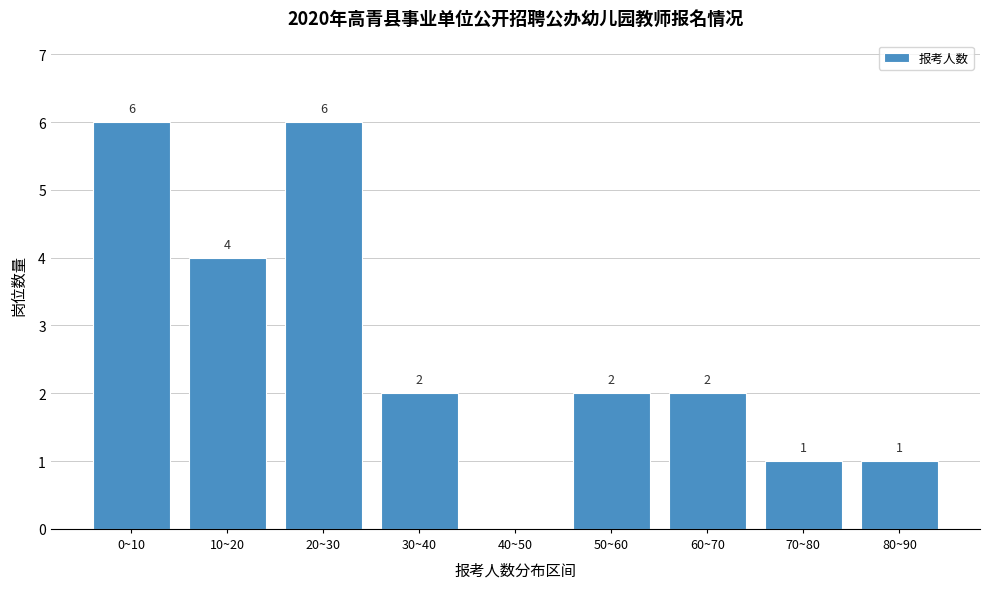

Reading left to right, transcribe all the data shown in this chart.

0~10=6	10~20=4	20~30=6	30~40=2	40~50=0	50~60=2	60~70=2	70~80=1	80~90=1